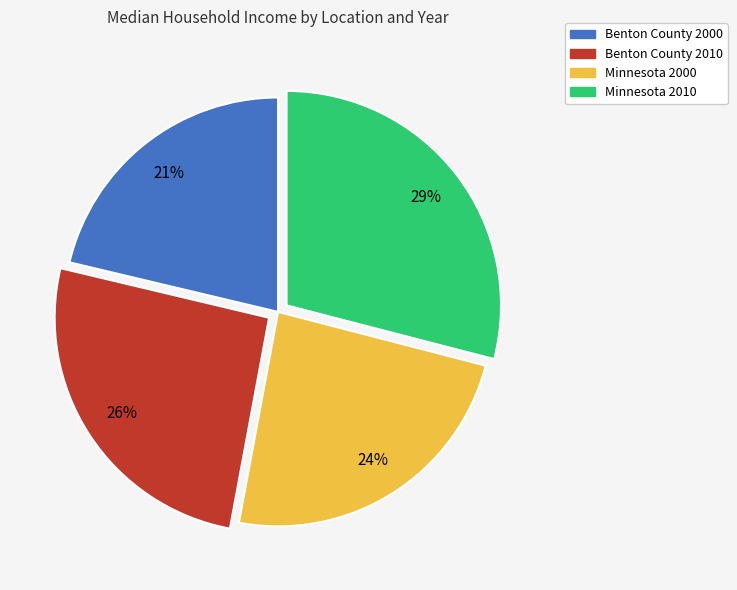

How many segments does this pie chart have?

4